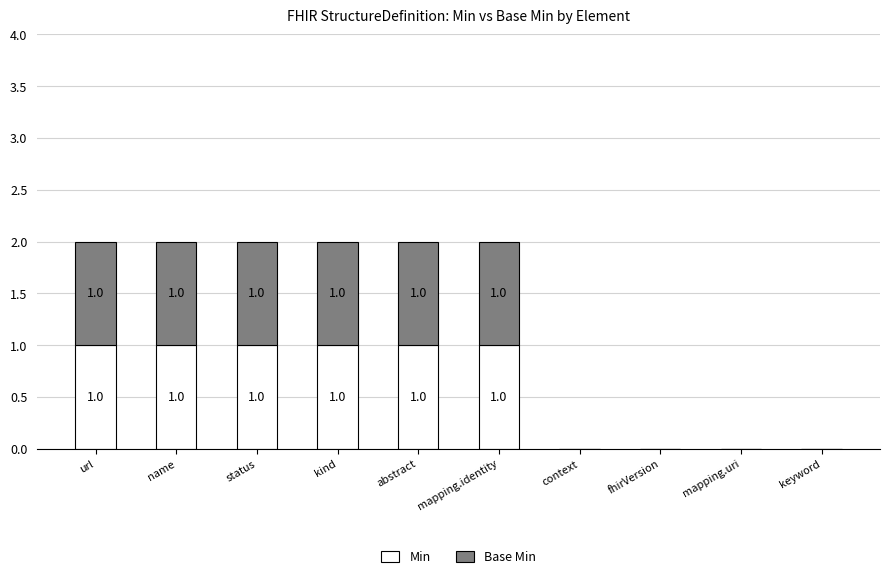

The Min series shows 1 at abstract. True or false?

True